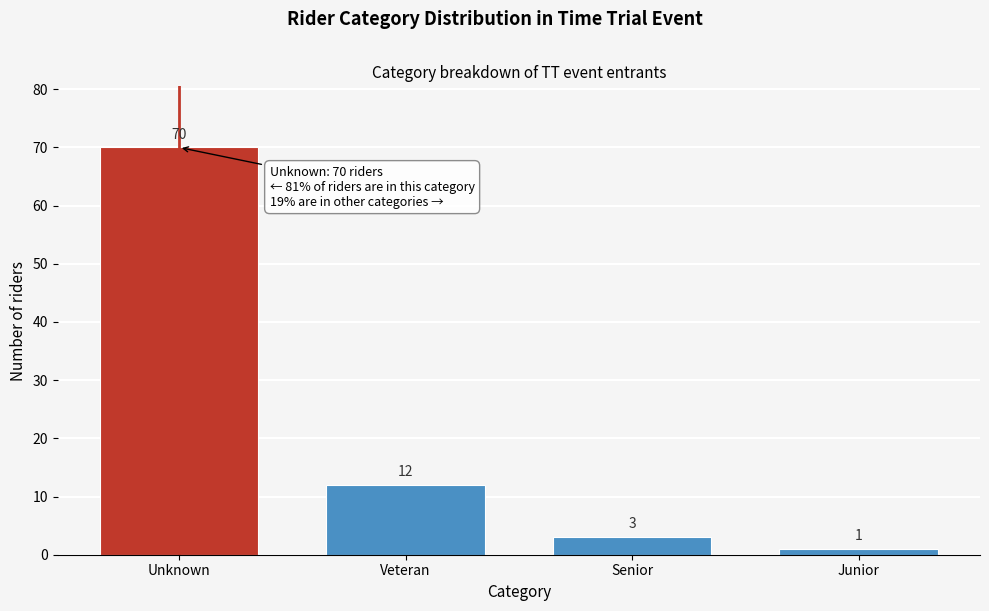

Reading right to left, list all the values displayed in this chart.

Junior=1	Senior=3	Veteran=12	Unknown=70